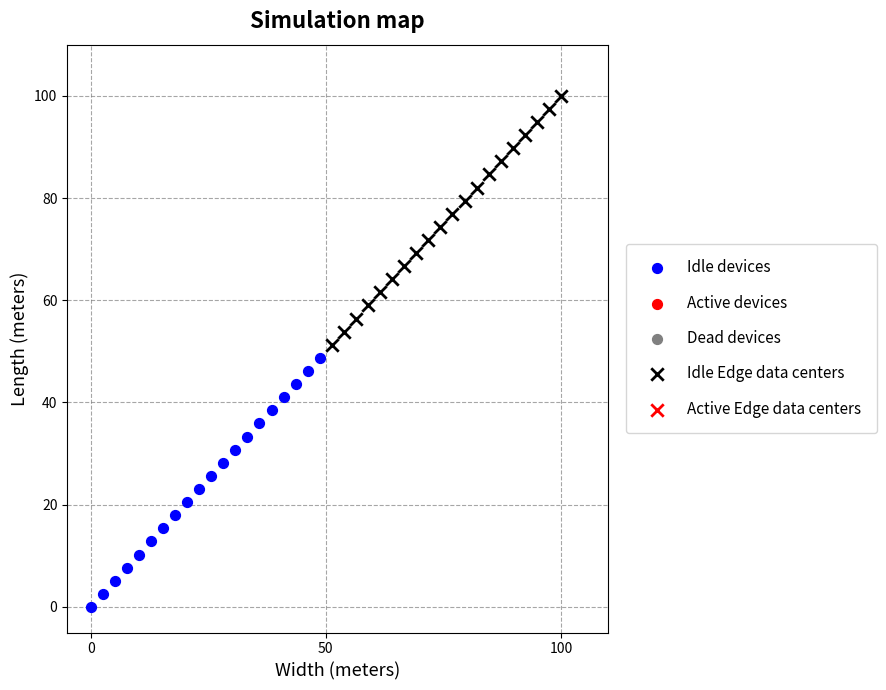

Which series reaches the minimum Y coordinate?

Idle devices